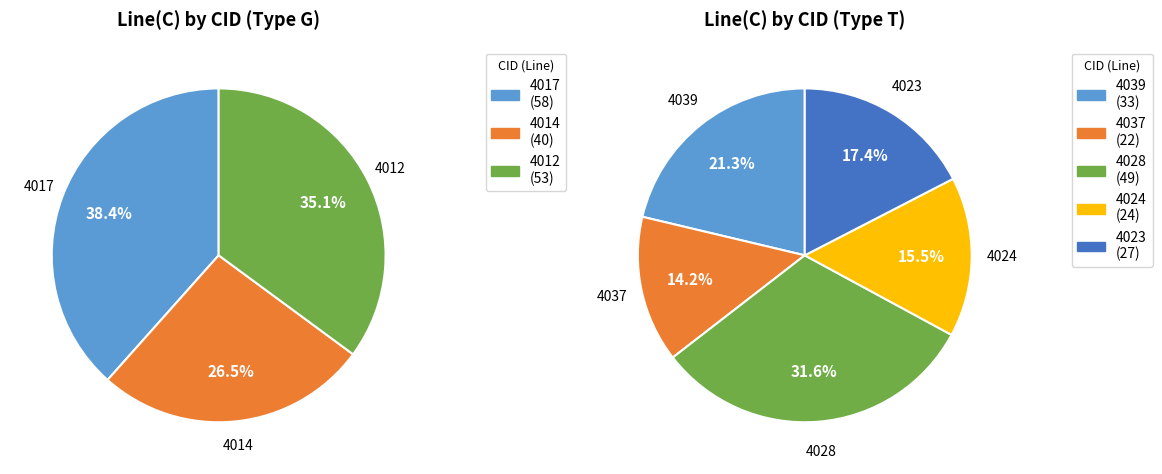

What is the change in value from 4017 to 4012?

-5